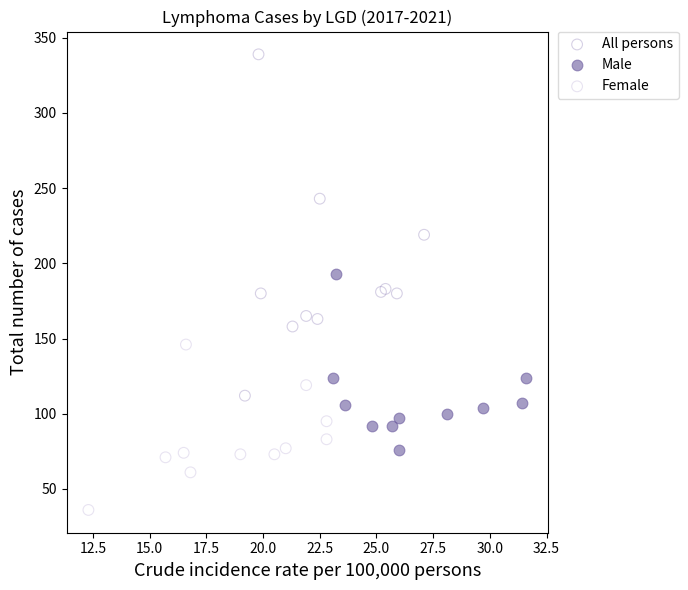

Which series reaches the minimum Y coordinate?

Female